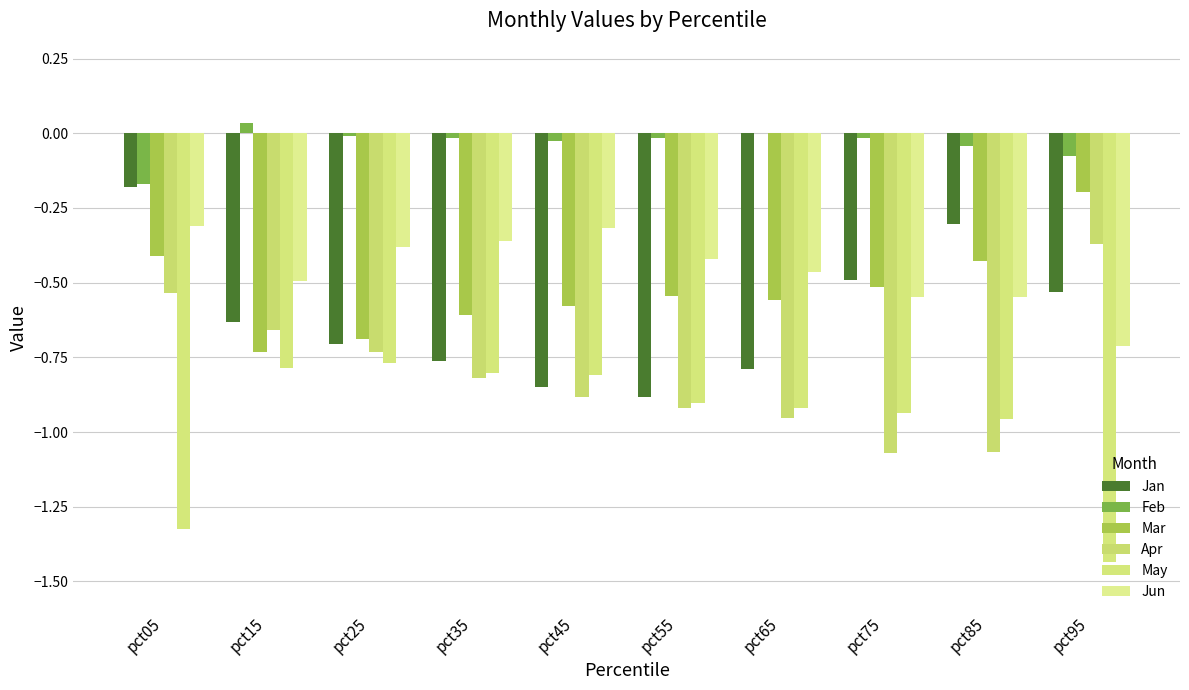

What is the sum of all Jan values?

-6.1